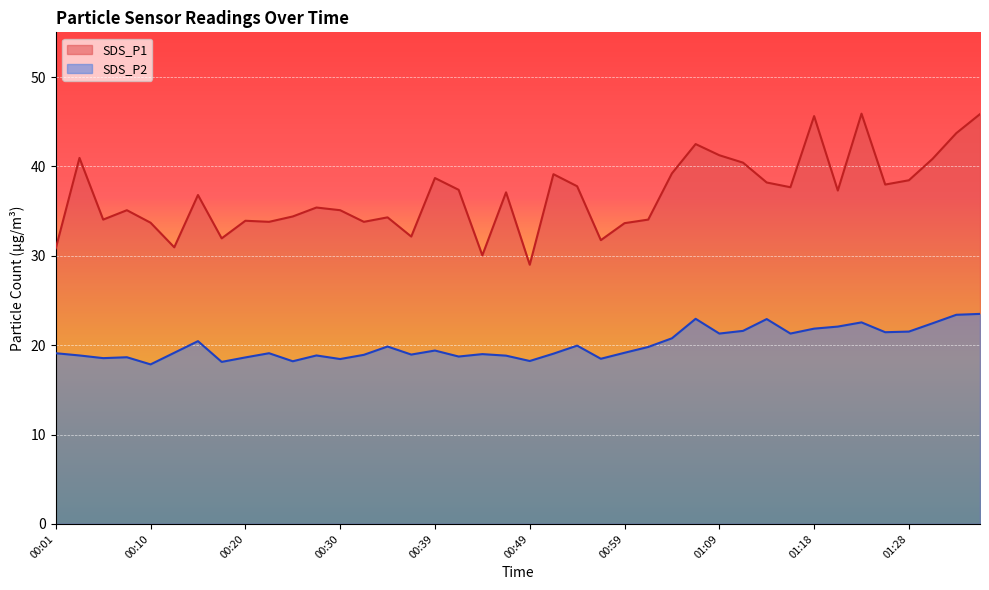

What is the difference between the second highest and minimum values in the SDS_P2 series?

5.5